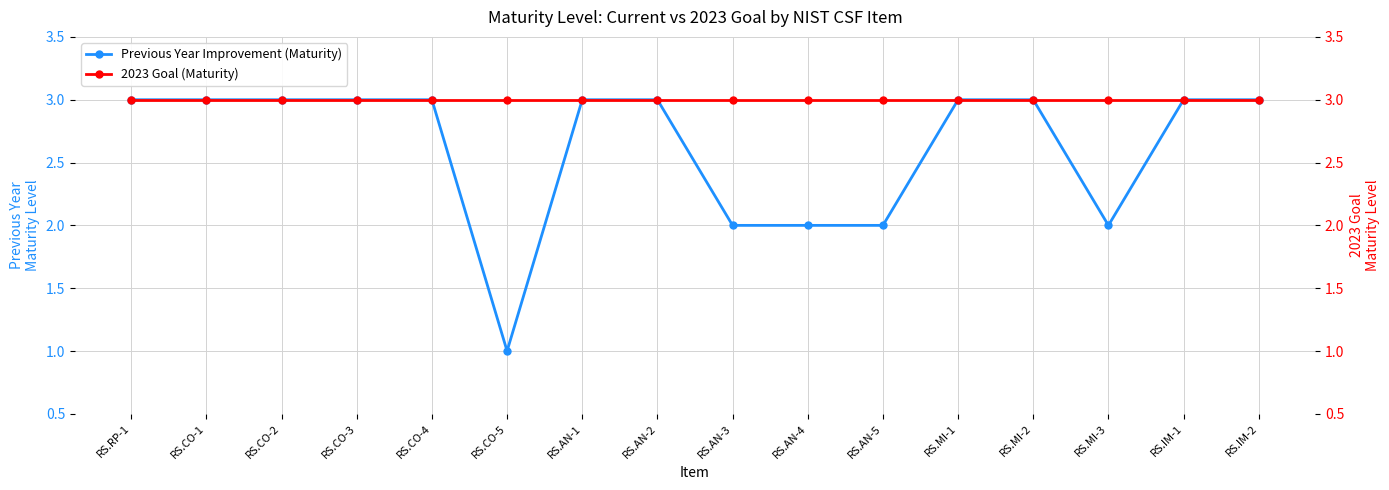

Reading right to left, transcribe all the data shown in this chart.

Previous Year Improvement (Maturity): 3	3	2	3	3	2	2	2	3	3	1	3	3	3	3	3
2023 Goal (Maturity): 3	3	3	3	3	3	3	3	3	3	3	3	3	3	3	3